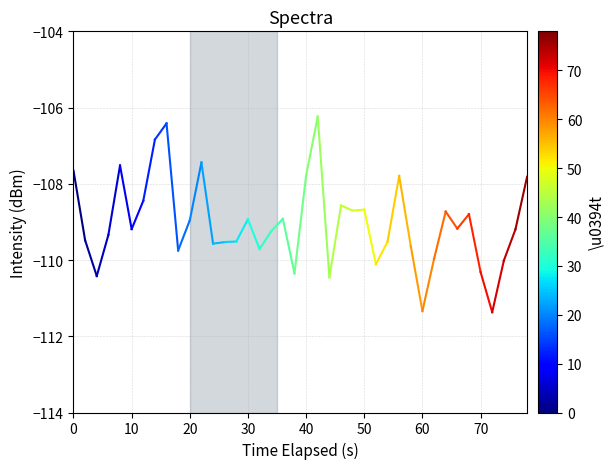

The value at 10 is -187.0. True or false?

False